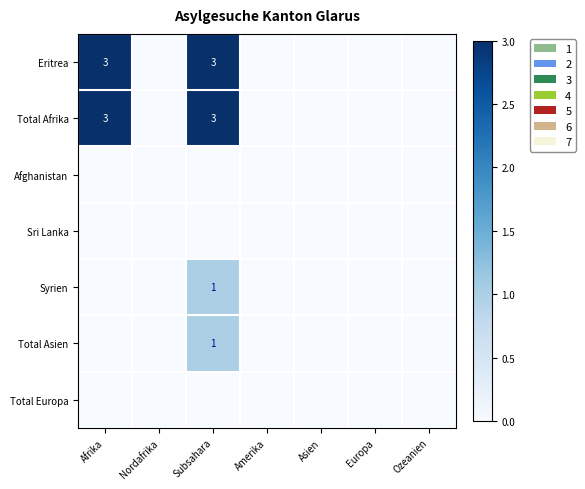

At how many categories does at least one series exceed 2?

2